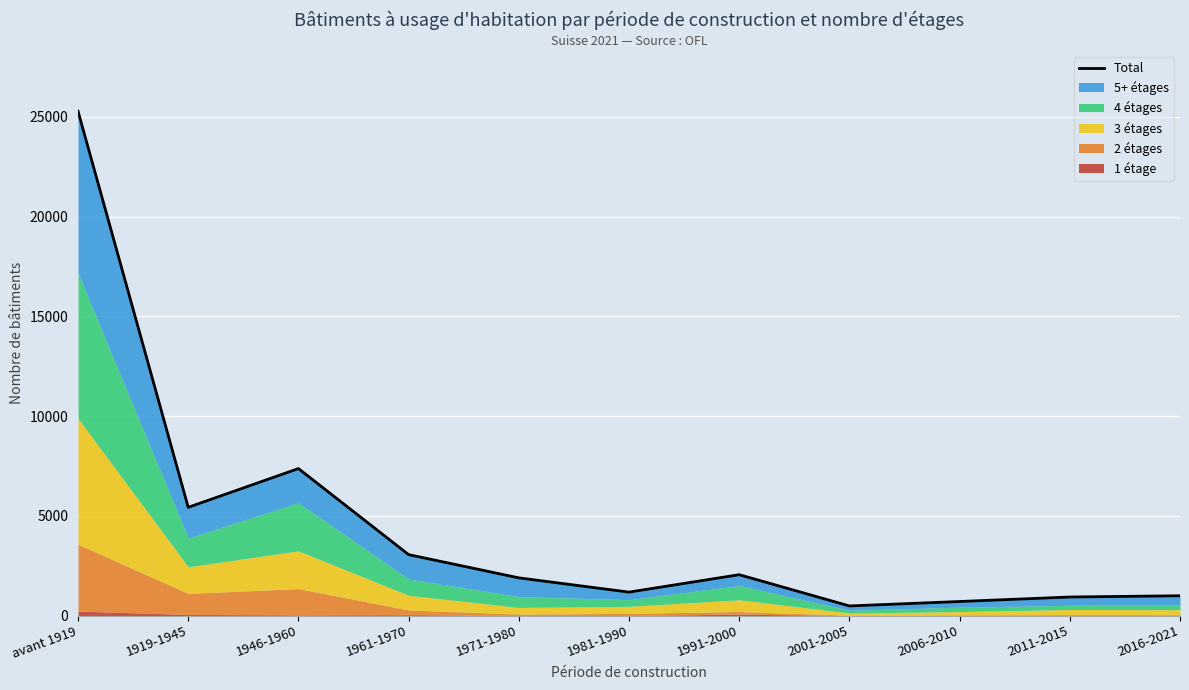

The value at 1961-1970 is 4500. True or false?

False